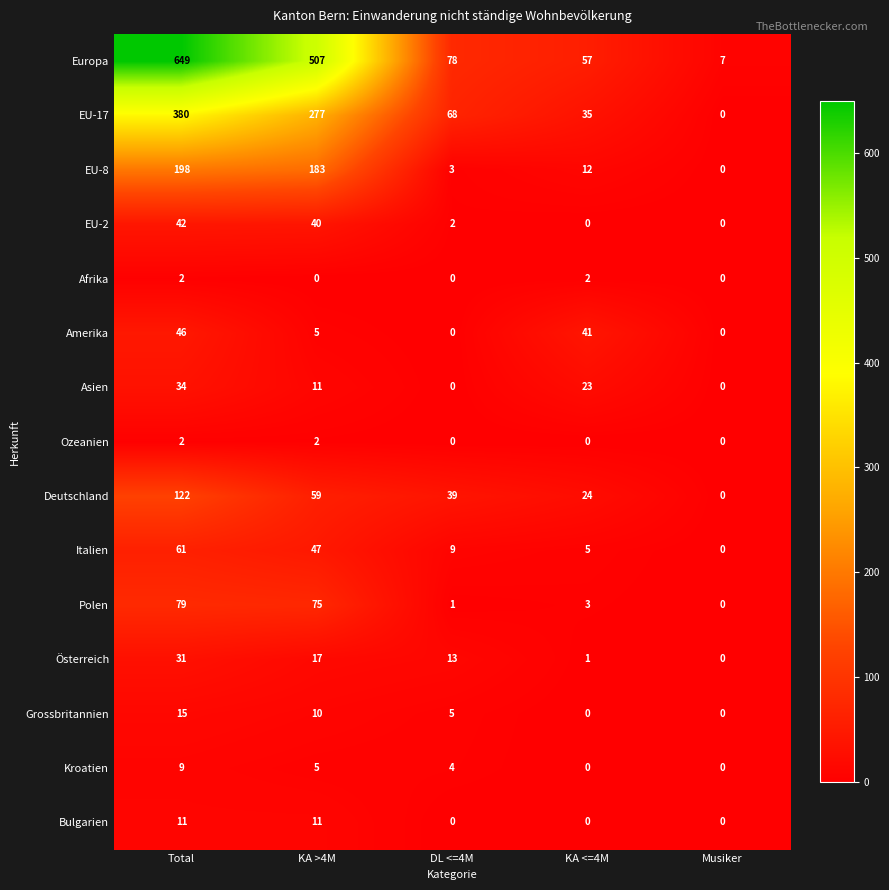

At which label is Amerika closest to 23?

KA >4M